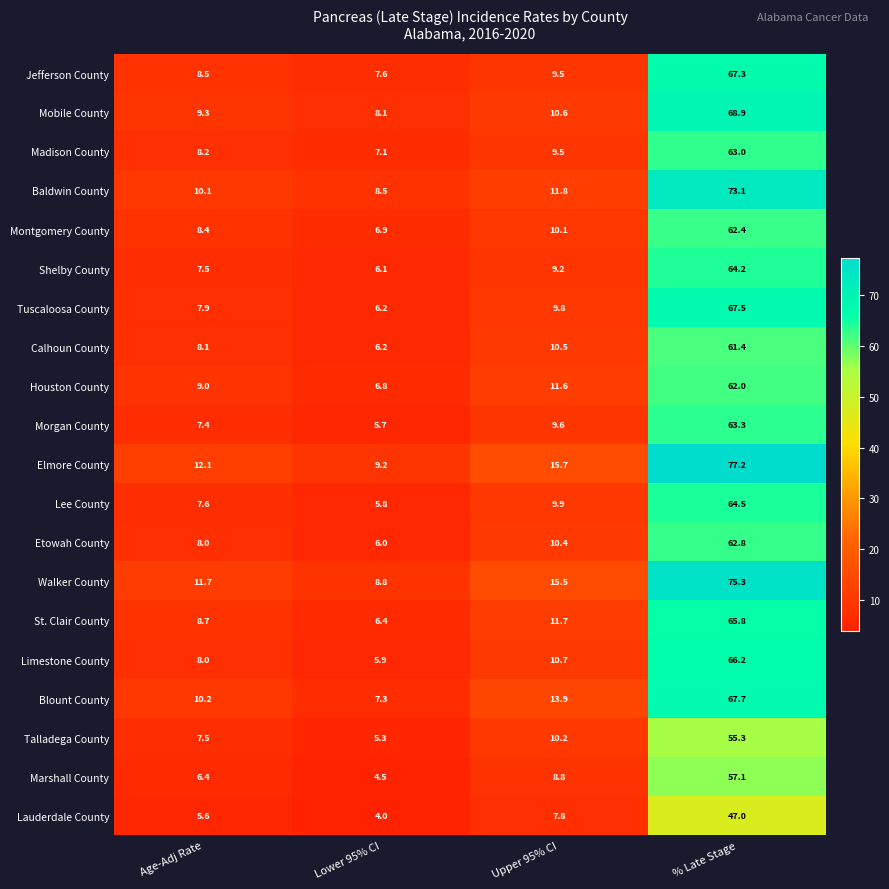

List the labels in order of Houston County value, largest first.

% Late Stage, Upper 95% CI, Age-Adj Rate, Lower 95% CI